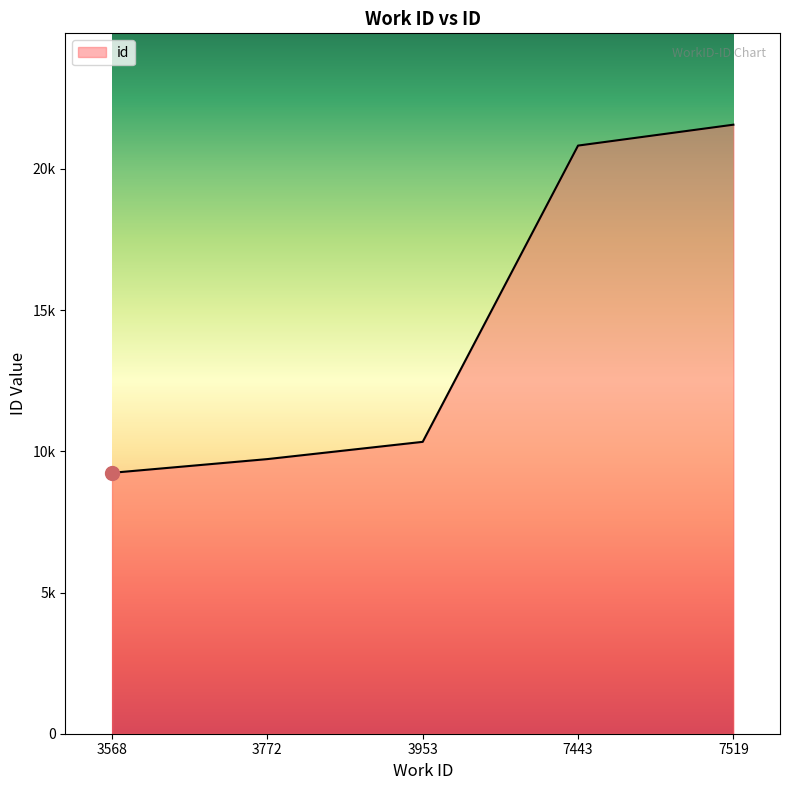

Rank the categories by value from lowest to highest.

3568, 3772, 3953, 7443, 7519